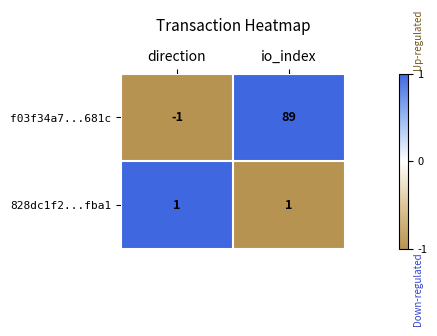

How many data points in f03f34a7...681c are less than 89?

1